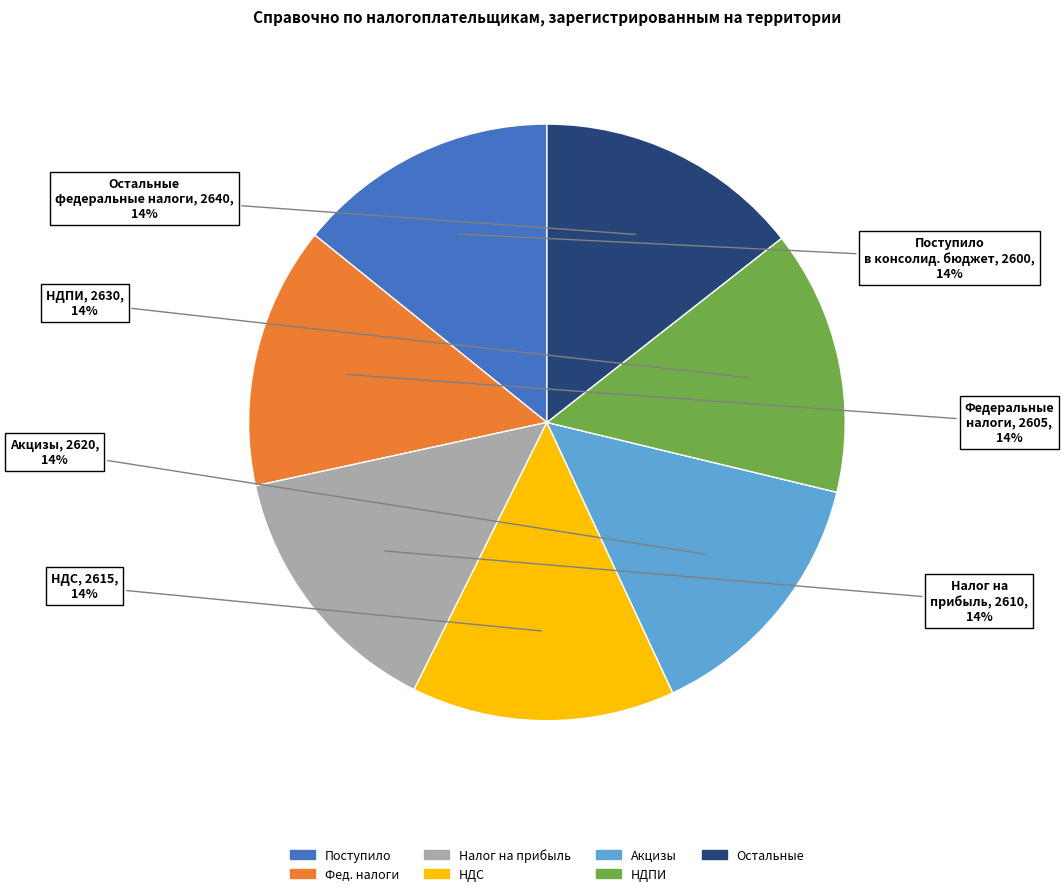

Is there a majority slice in this chart?

No